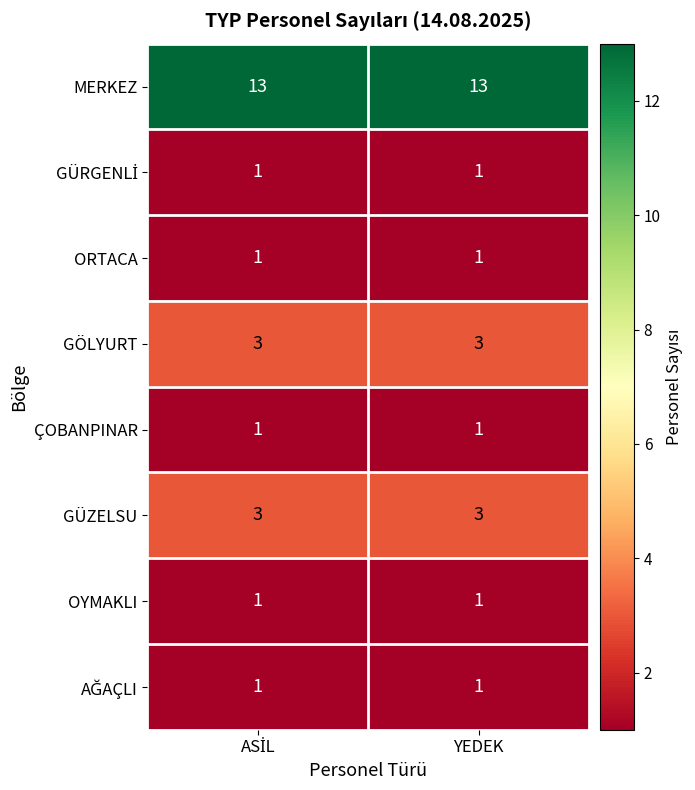

What is the difference between the highest and lowest values at YEDEK?

12